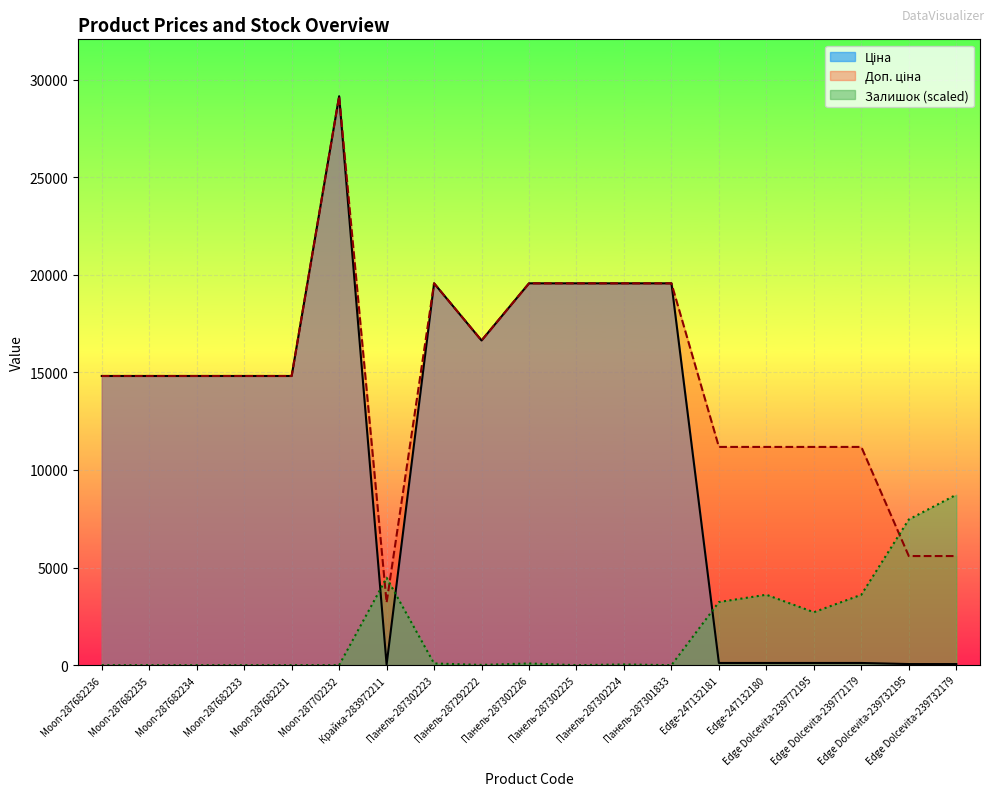

After their last crossing, which series has the higher values: Ціна or Залишок?

Залишок